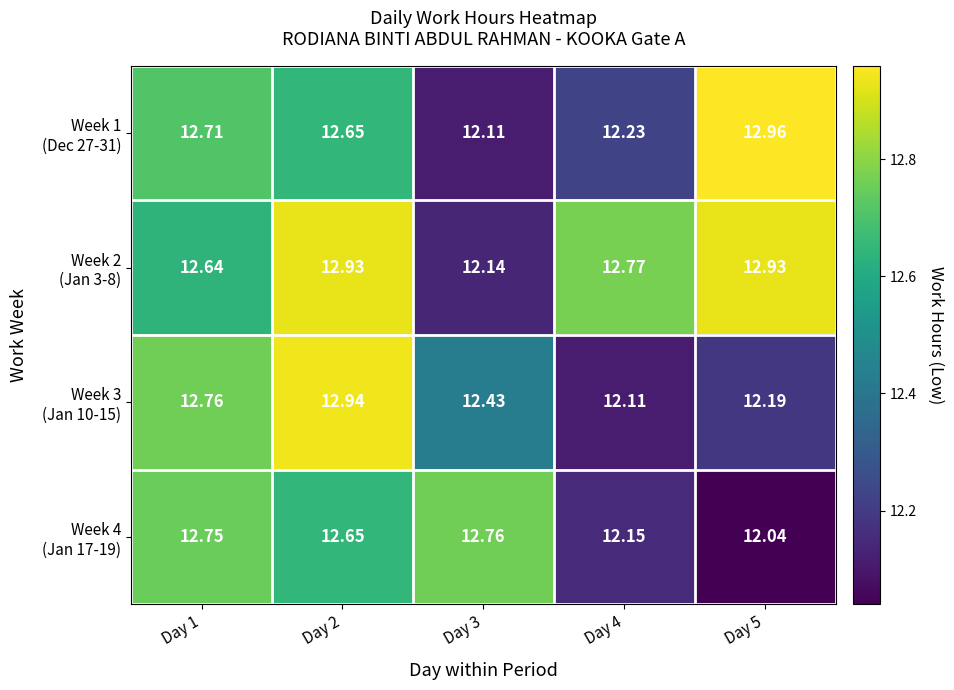

At how many categories does at least one series exceed 12?

5